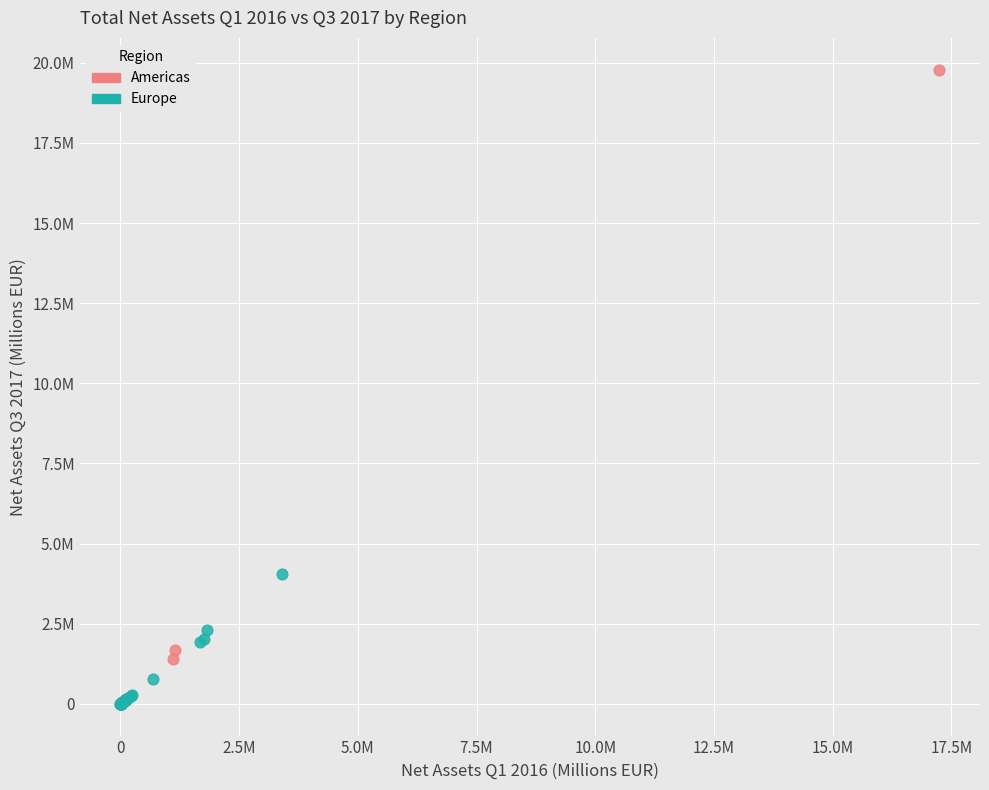

What are all the series names shown in the legend?

Americas, Europe